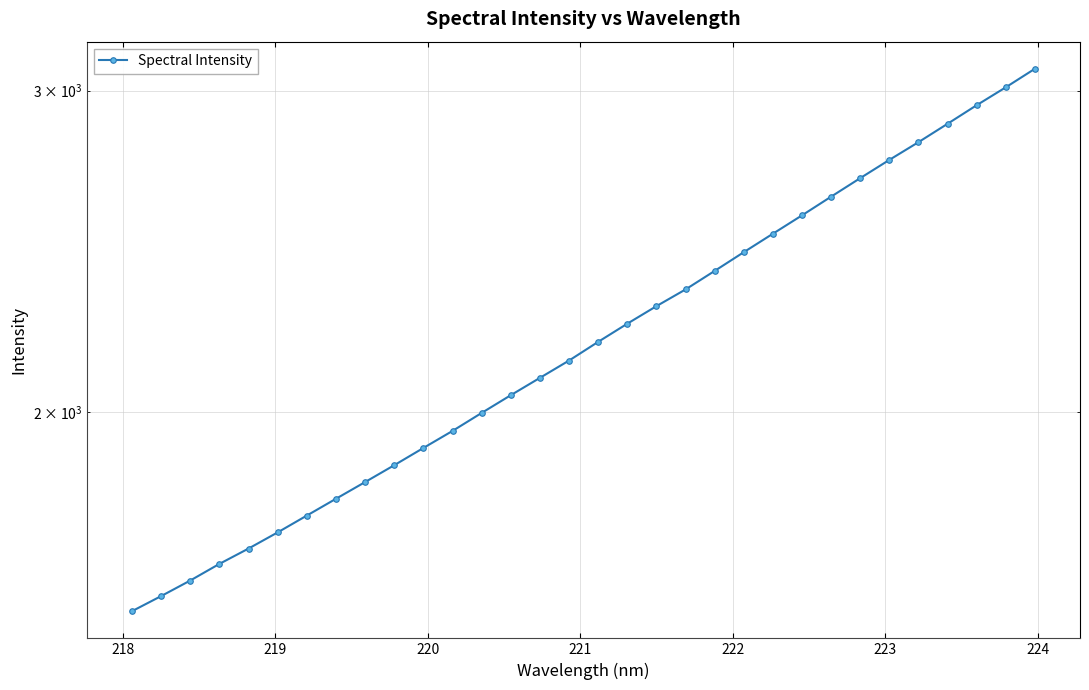

Reading left to right, what are all the values shown in this chart?

1556.9	1586.8	1618.3	1652.6	1684.8	1719.5	1756.3	1793.9	1832.1	1871.4	1912.5	1954.0	1998.8	2044.0	2089.1	2135.2	2186.1	2236.6	2286.5	2335.2	2390.4	2447.4	2505.0	2563.6	2624.7	2686.6	2749.1	2811.1	2877.0	2945.1	3012.2	3083.3